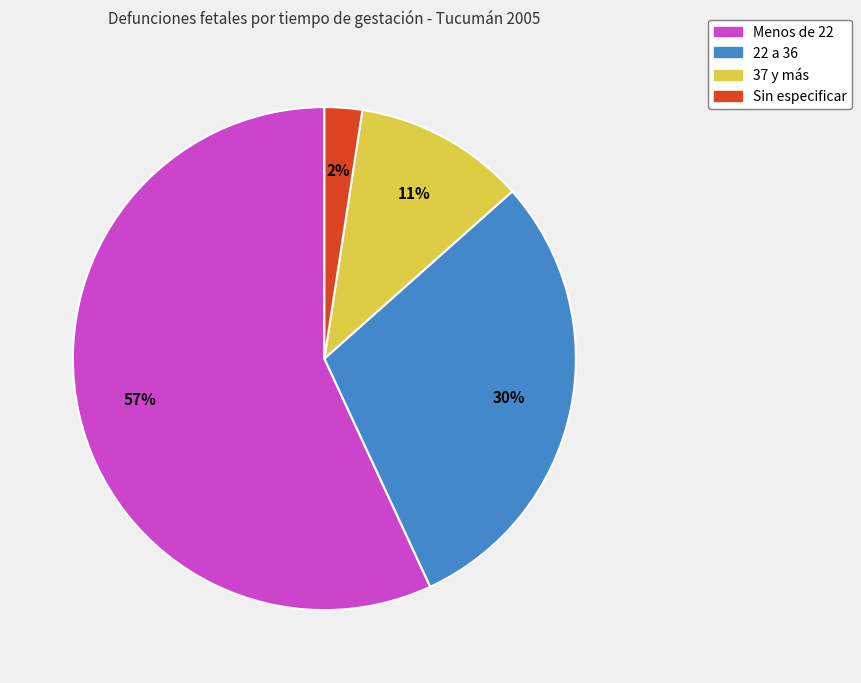

How many segments does this pie chart have?

4